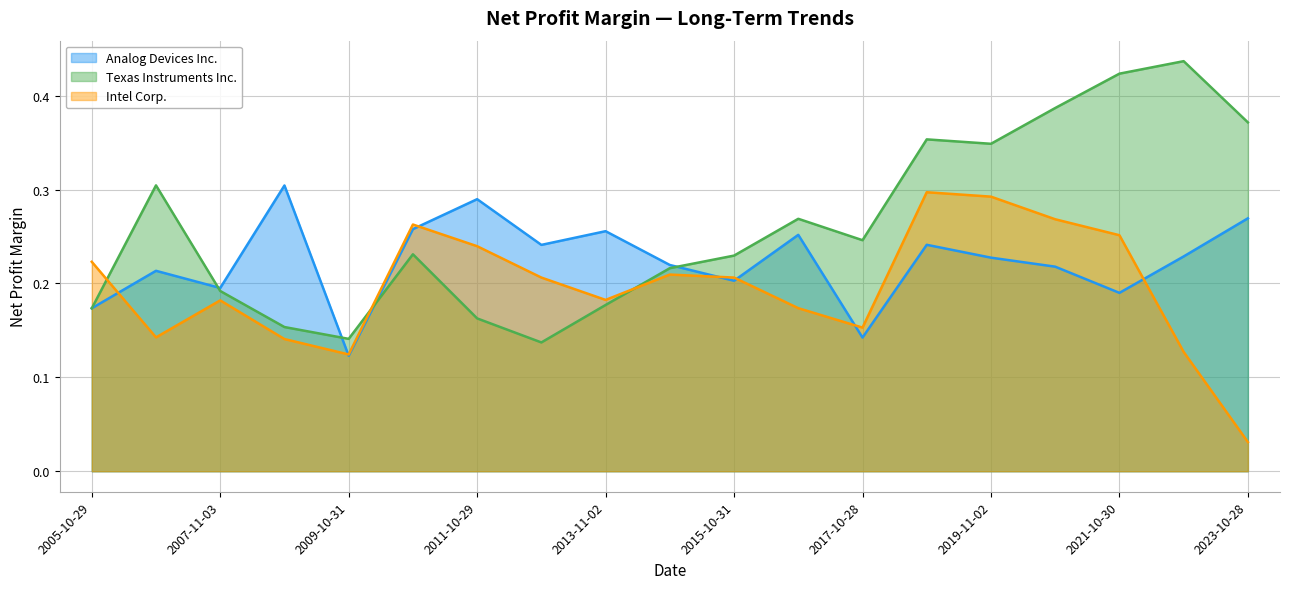

Is it true that Analog Devices Inc. equals 0.4 at 2012-11-03?

False